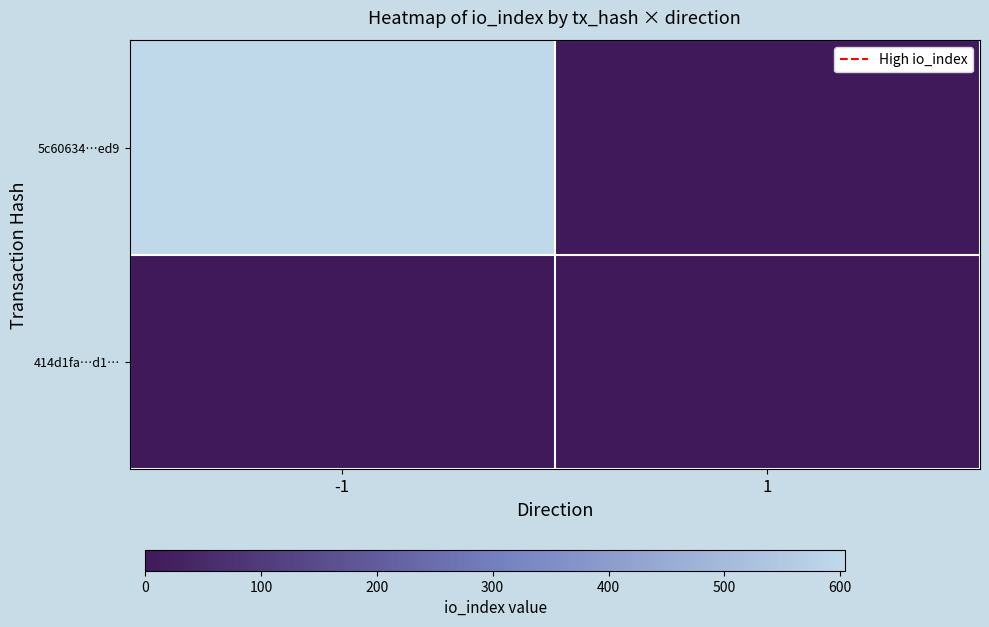

Reading left to right, transcribe all the data shown in this chart.

5c60634…ed9: -1=604	1=0
414d1fa…d1…: -1=0	1=0